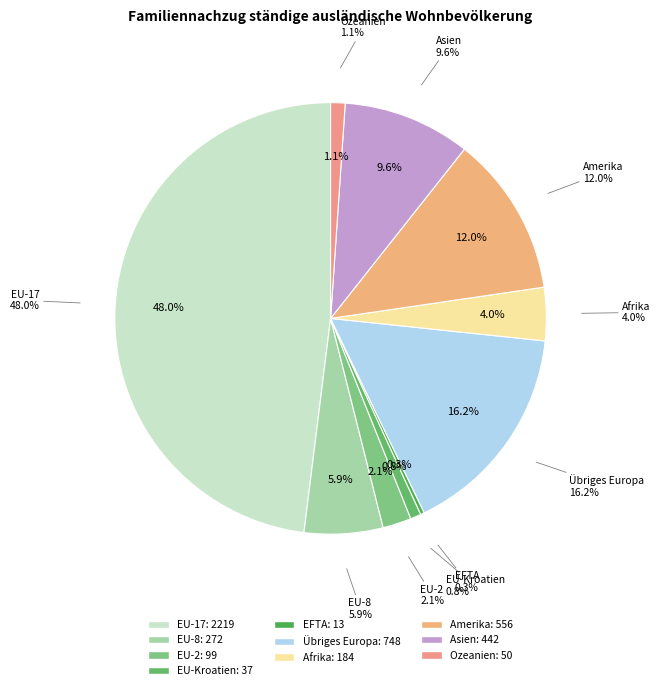

Do EU-8 and EU-2 together represent more than half of the pie?

No